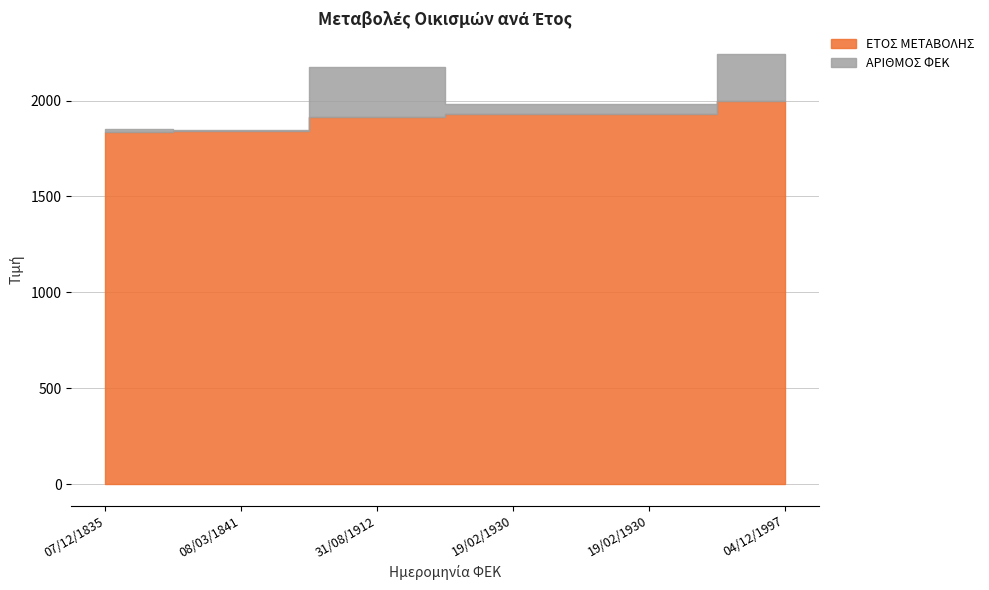

What is the difference between the ΕΤΟΣ ΜΕΤΑΒΟΛΗΣ values at 31/08/1912 and 04/12/1997?

85